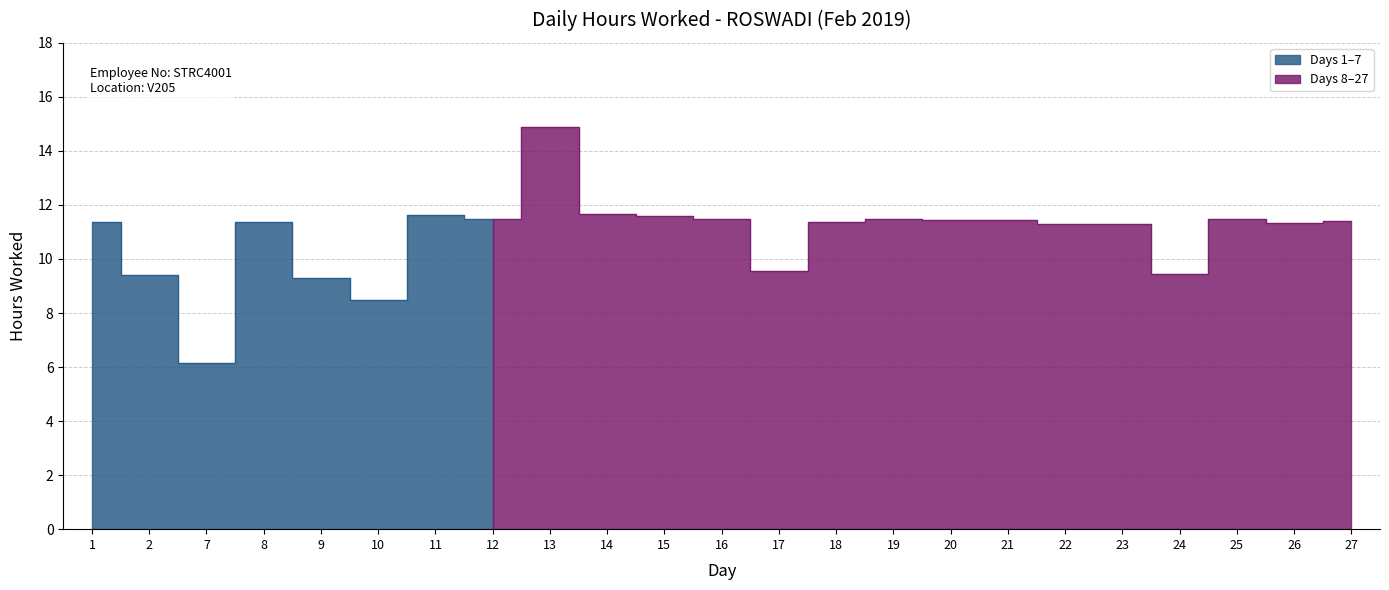

Rank the categories by value from highest to lowest.

13, 14, 11, 15, 16, 19, 25, 12, 20, 21, 27, 18, 1, 8, 26, 22, 23, 17, 24, 2, 9, 10, 7